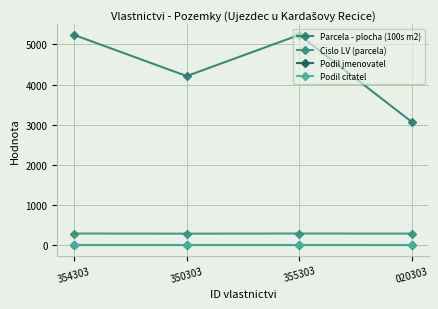

What is the value of the Parcela - plocha (100s m2) point at the 2nd from the left?

4213